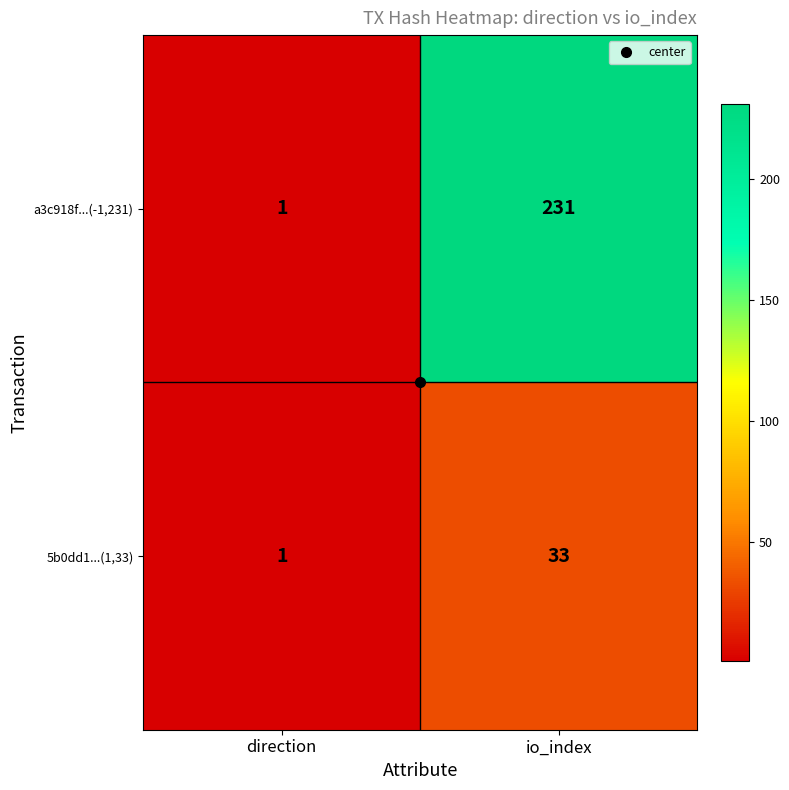

What is the sum of the a3c918f...(-1,231) values at direction and io_index?

232